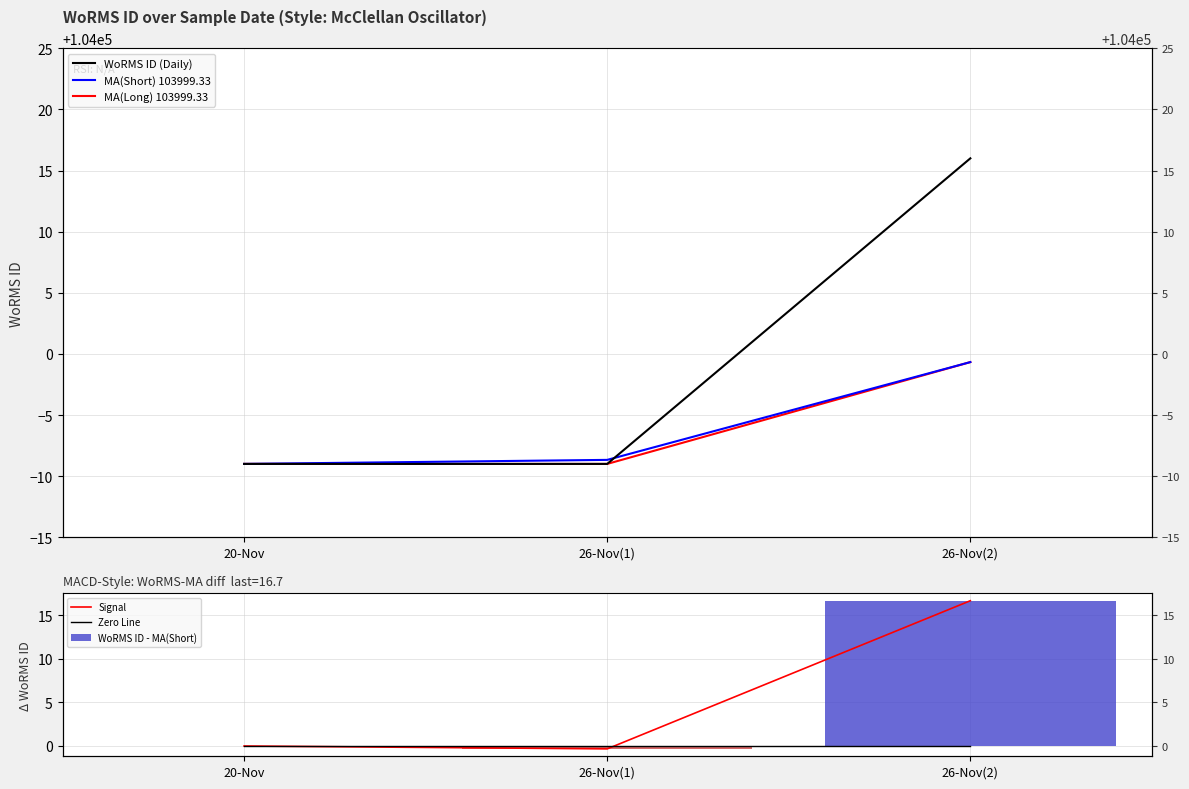

Which series has the largest total across all categories?

WoRMS ID (Daily)